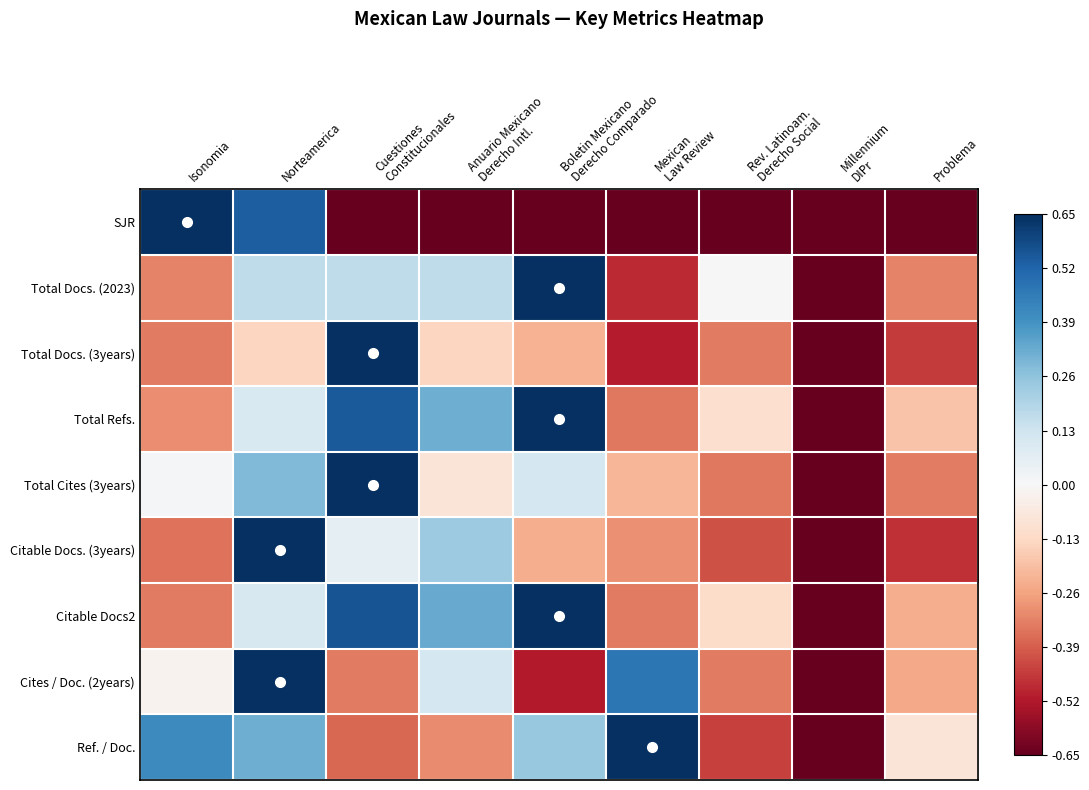

Which has a higher value, Norteamerica or Isonomia?

Isonomia